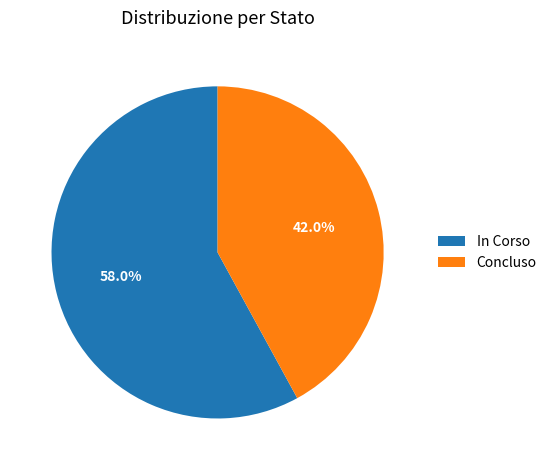

Is there a majority slice in this chart?

Yes